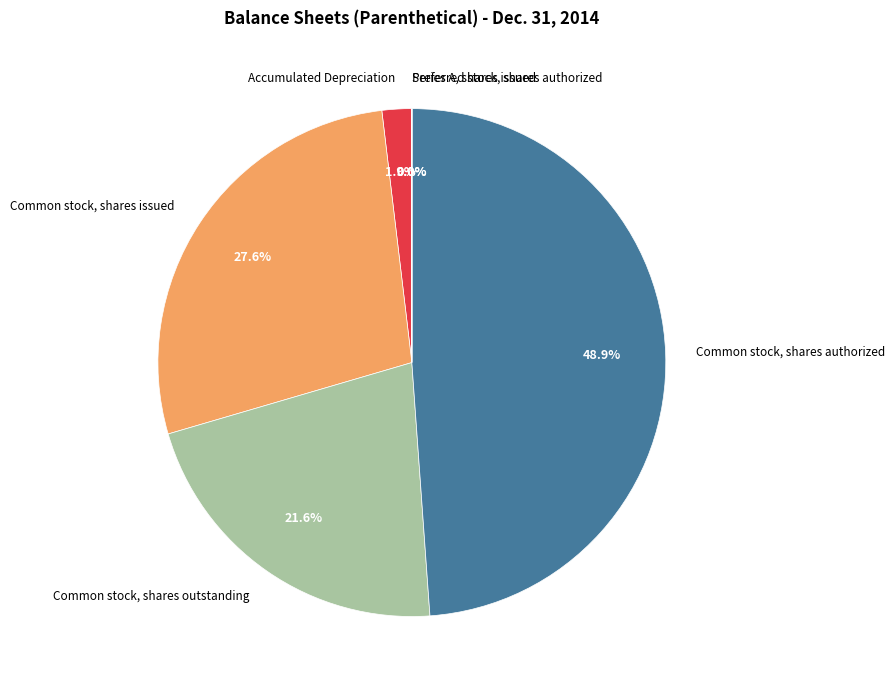

What is the largest slice in the pie chart?

Common stock, shares authorized